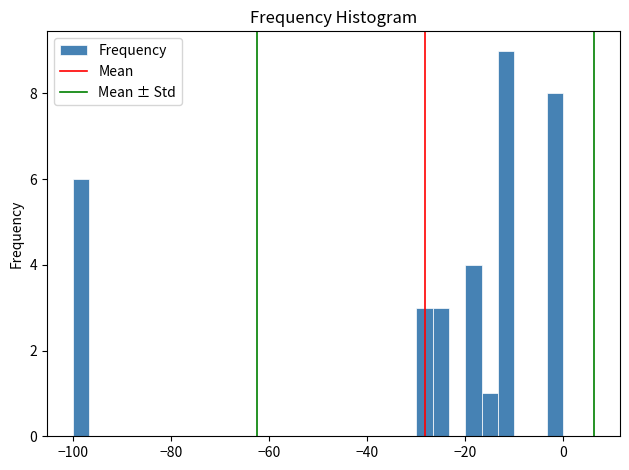

Around what value on the x-axis is the tallest bar? Give the approximate position of its centre, as read against the axis.

-12